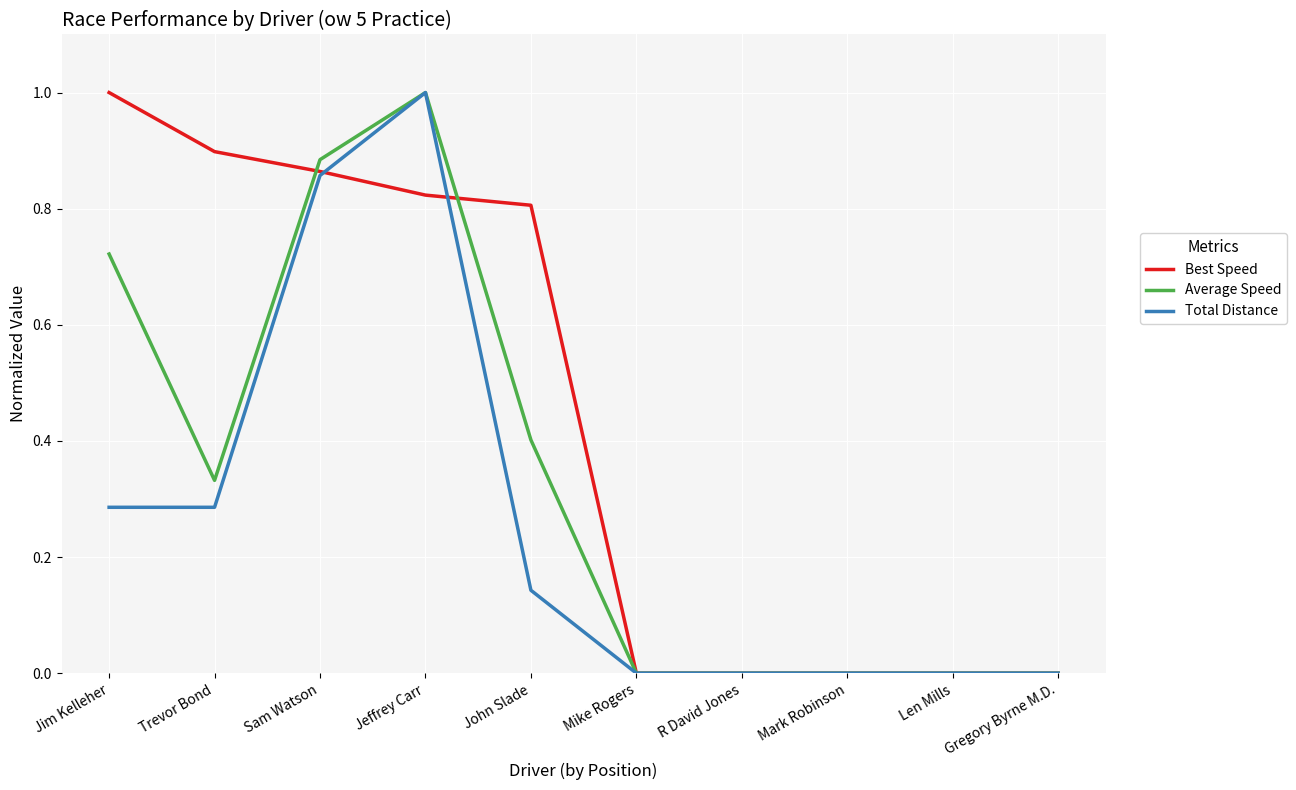

True or false: Best Speed has a value of 0.9 at Sam Watson.

True